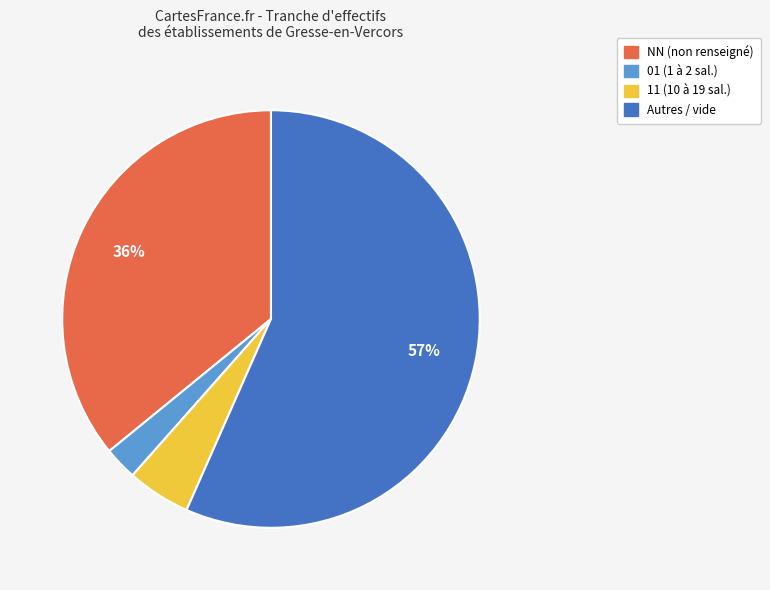

Count the number of slices in the pie.

4